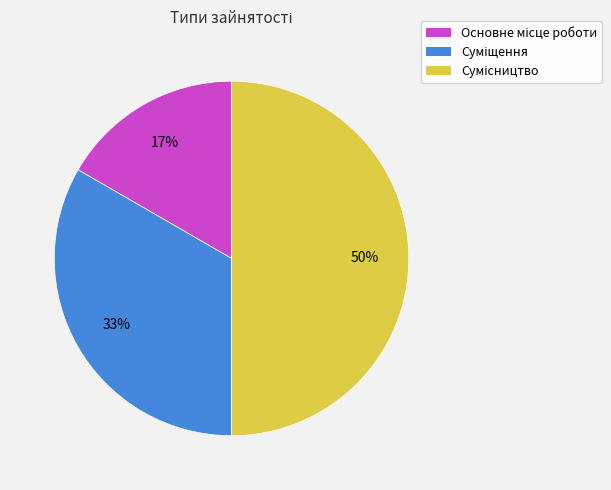

To the nearest percent, what is the difference between the largest and smallest slice percentages?

33%